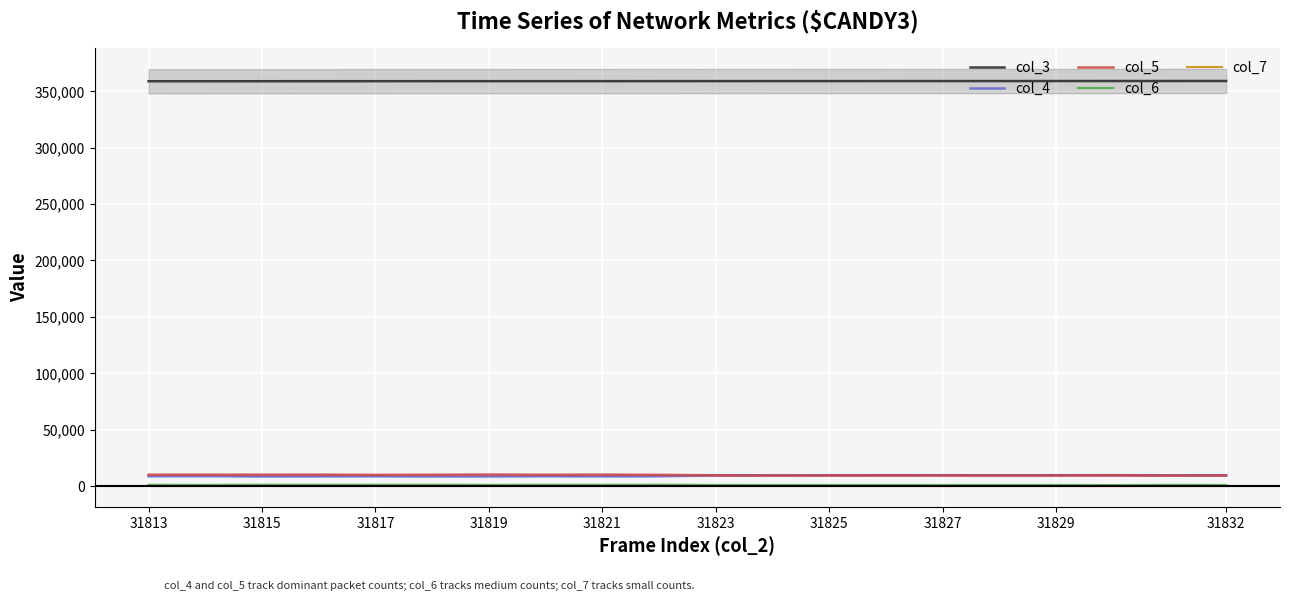

Is this an area chart (filled region under the line)?

No